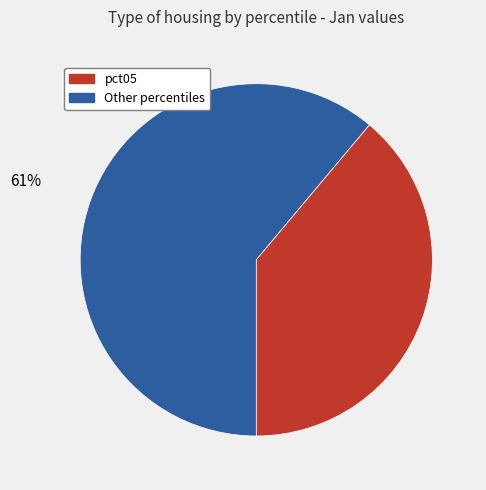

Is there a majority slice in this chart?

Yes